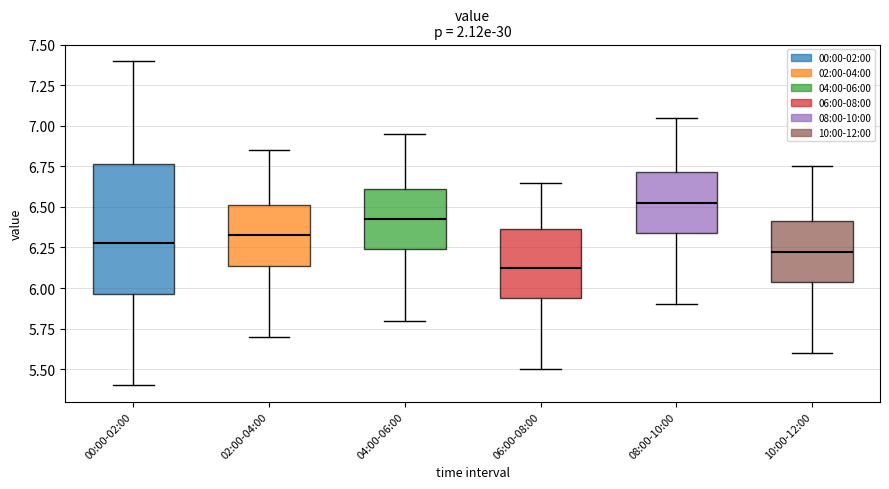

Reading left to right, read every box against the y-axis: the position of its median line, the range the box covers, and the ends of its whiskers. The values are not printed on the chart, so give them approximately, as read against the axis.

00:00-02:00: median 6.30, box 5.95 to 6.75, whiskers 5.40 to 7.40
02:00-04:00: median 6.35, box 6.15 to 6.50, whiskers 5.70 to 6.85
04:00-06:00: median 6.45, box 6.25 to 6.60, whiskers 5.80 to 6.95
06:00-08:00: median 6.15, box 5.95 to 6.35, whiskers 5.50 to 6.65
08:00-10:00: median 6.55, box 6.35 to 6.70, whiskers 5.90 to 7.05
10:00-12:00: median 6.25, box 6.05 to 6.40, whiskers 5.60 to 6.75